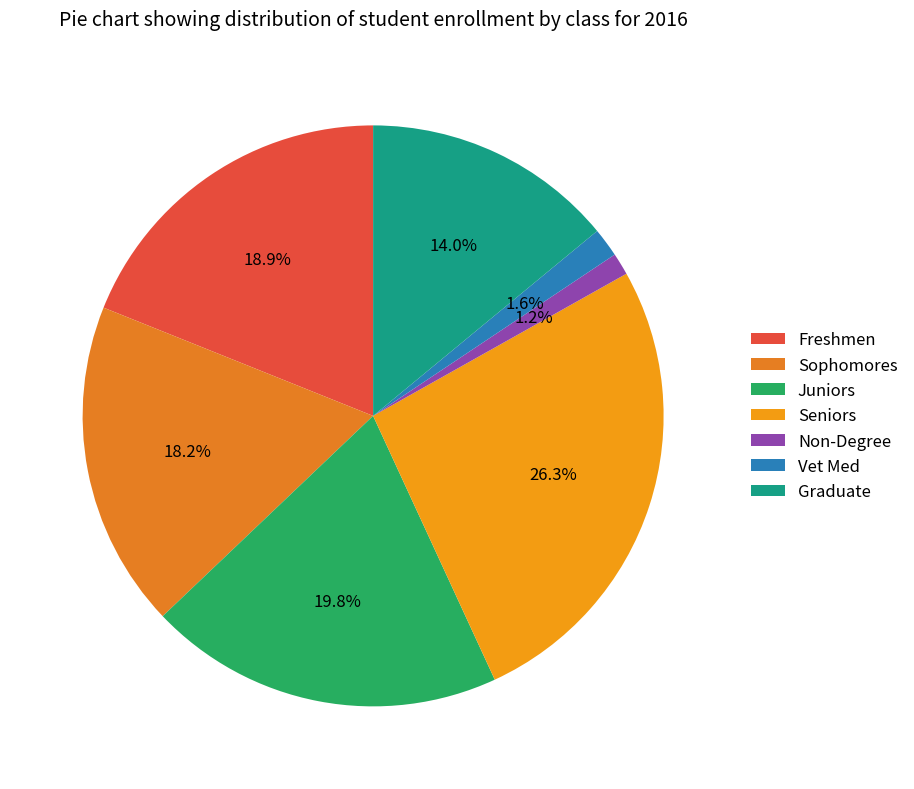

Which has a higher value, Freshmen or Seniors?

Seniors